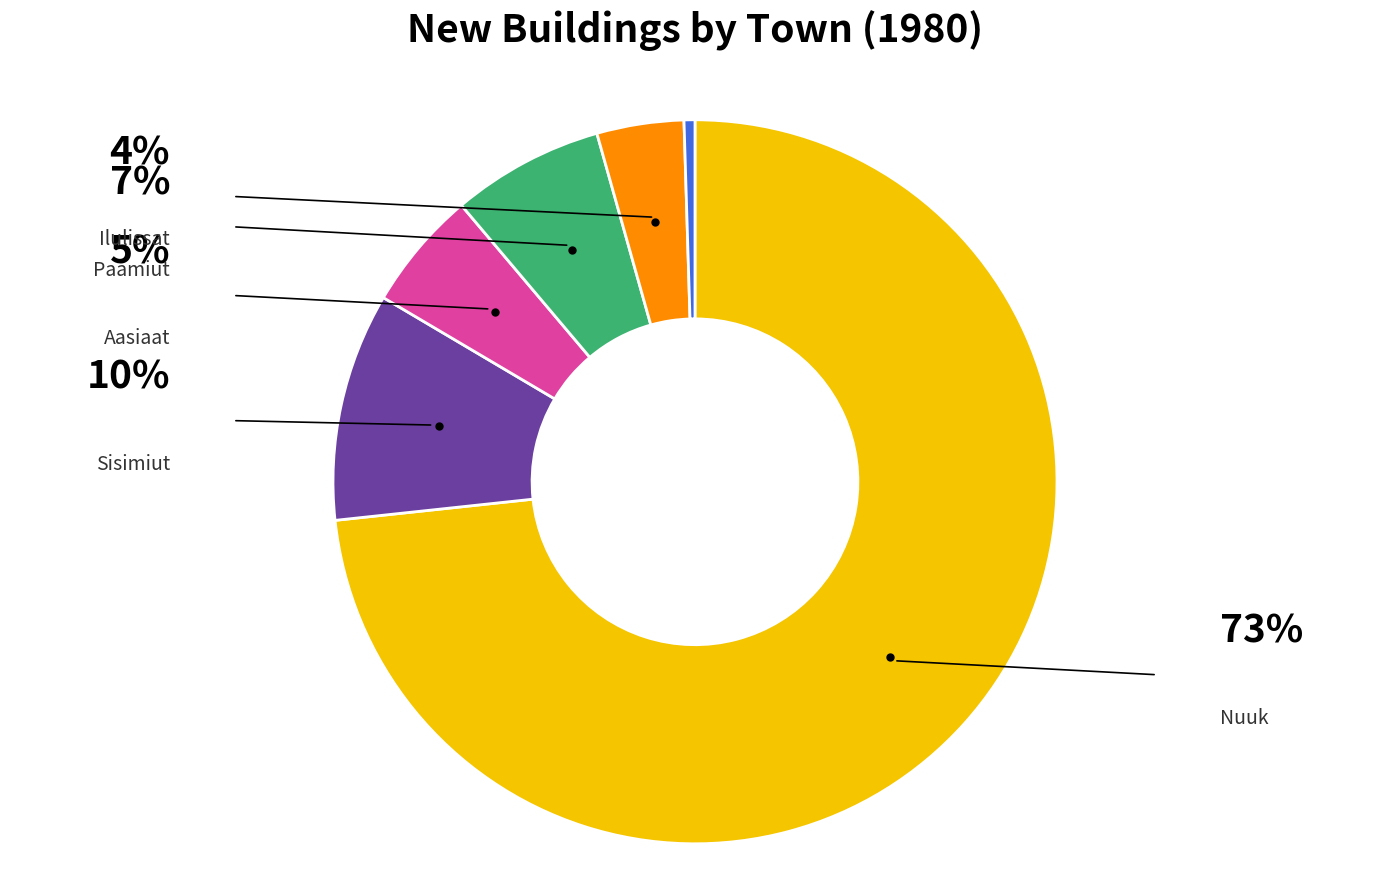

Count the number of slices in the pie.

6